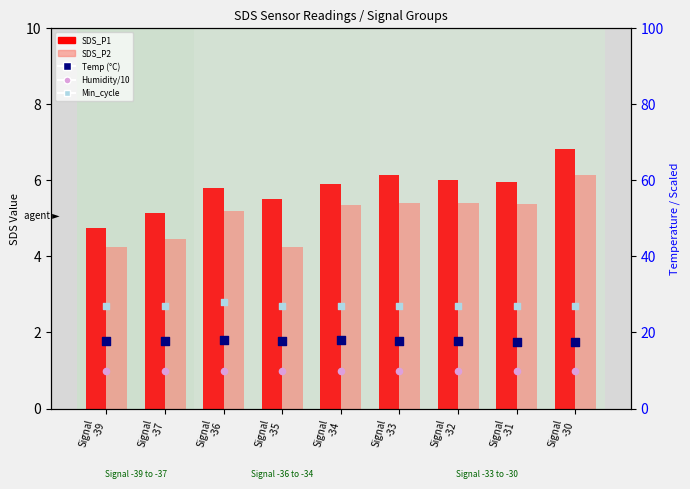

What are all the series names shown in the legend?

SDS_P1, SDS_P2, Temp (°C), Humidity/10, Min_cycle